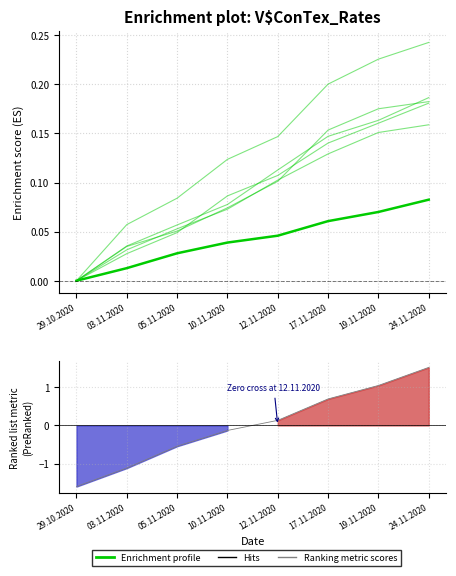

At which category is the sum across all series the highest?

24.11.2020